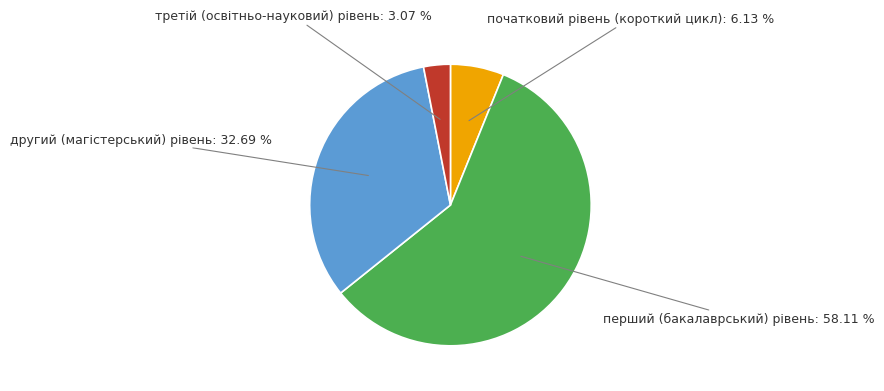

What percentage is the другий (магістерський) рівень slice, to the nearest percent?

33%